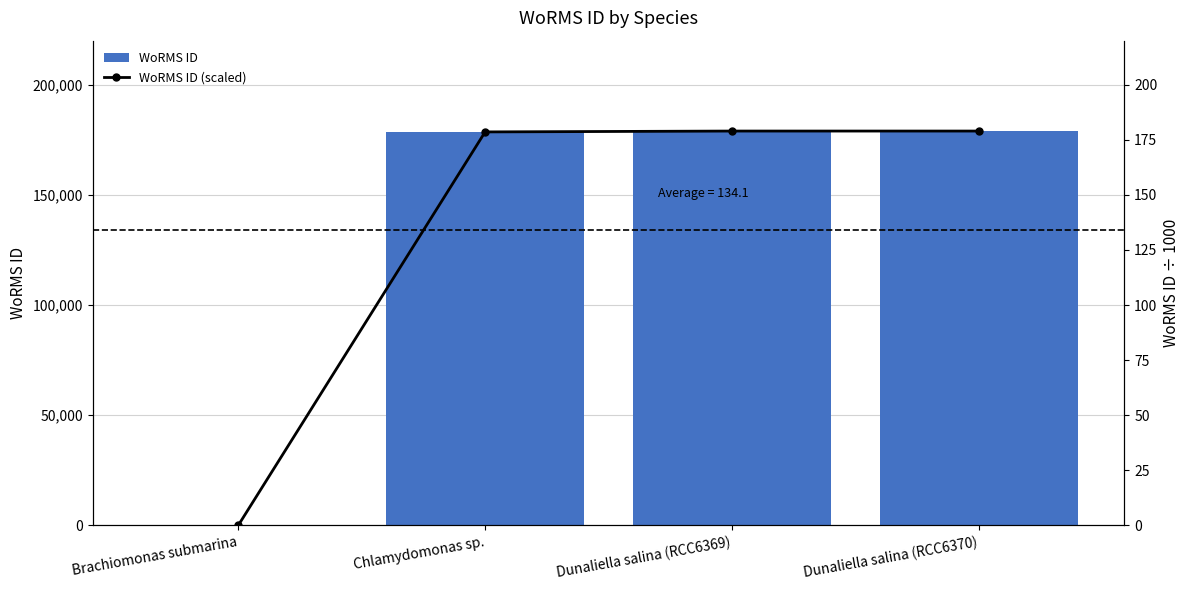

Reading left to right, list all the values displayed in this chart.

WoRMS ID: 0.0	178583.0	178972.0	178972.0
WoRMS ID (scaled): 0.0	178.6	179.0	179.0